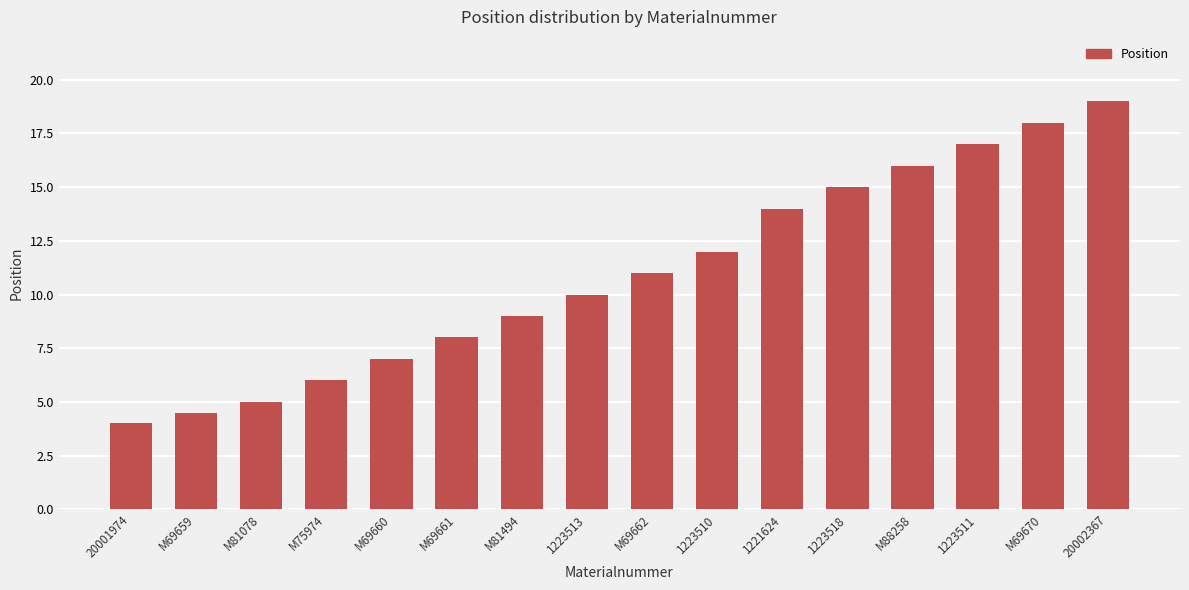

What is the maximum value shown in the chart?

19.0